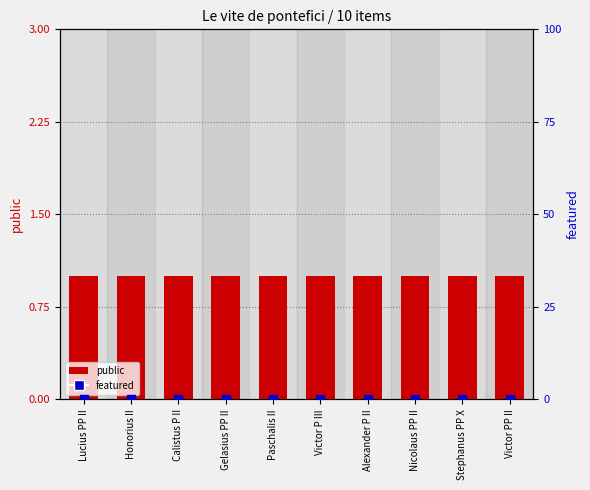

At how many categories does at least one series exceed 0?

10